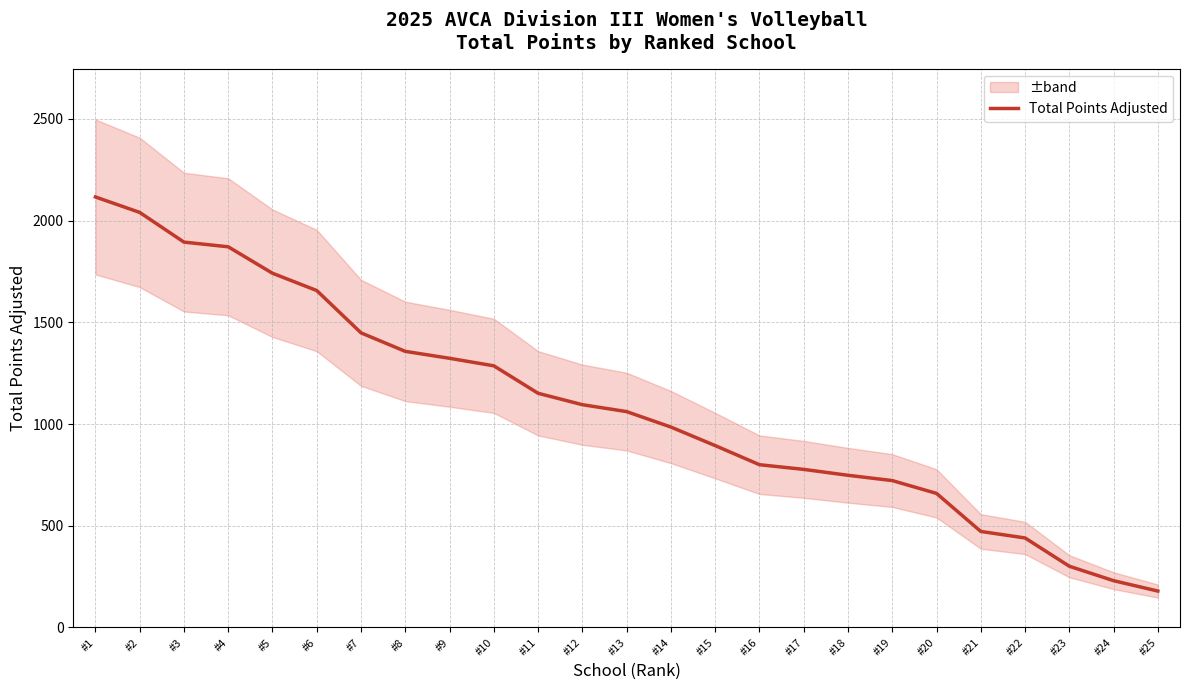

Does the chart have visible grid lines?

Yes